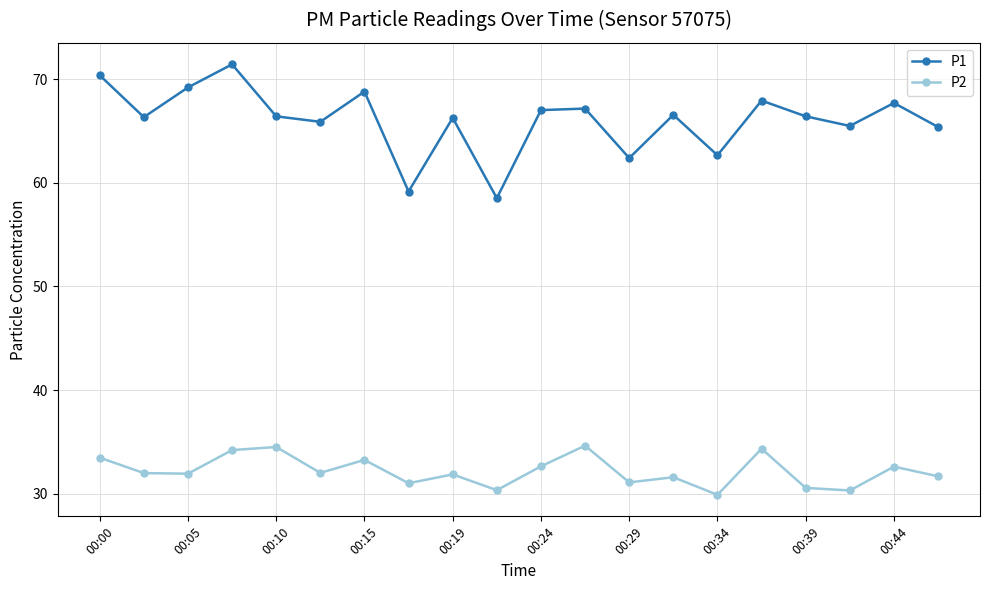

Rank the series by their average value, from lowest to highest.

P2, P1